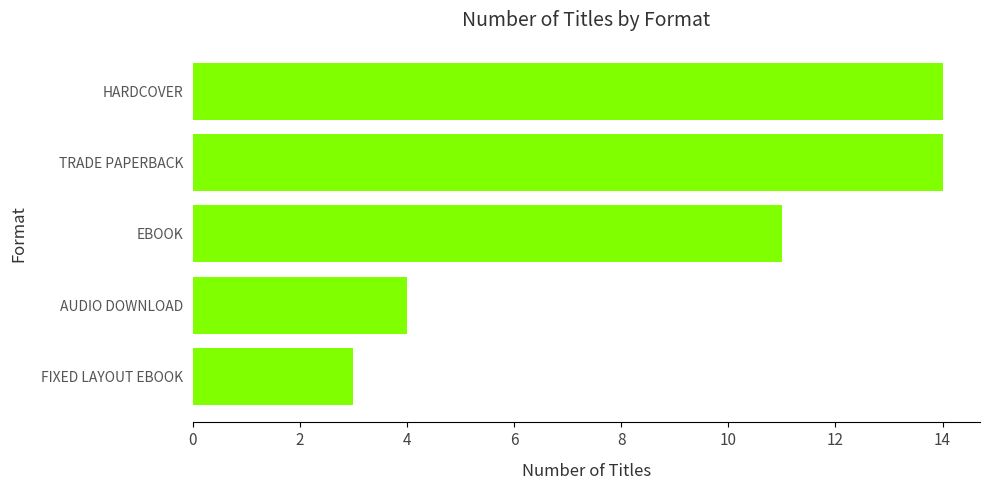

What is the change in value from EBOOK to HARDCOVER?

+3